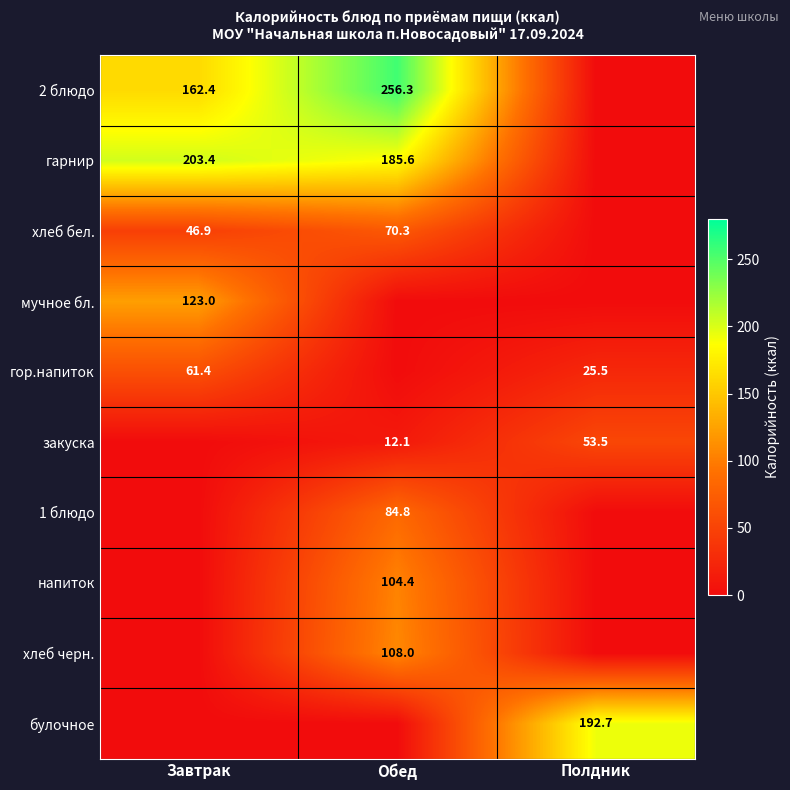

Is the value of булочное at Полдник greater than the value of гор.напиток at Завтрак?

Yes